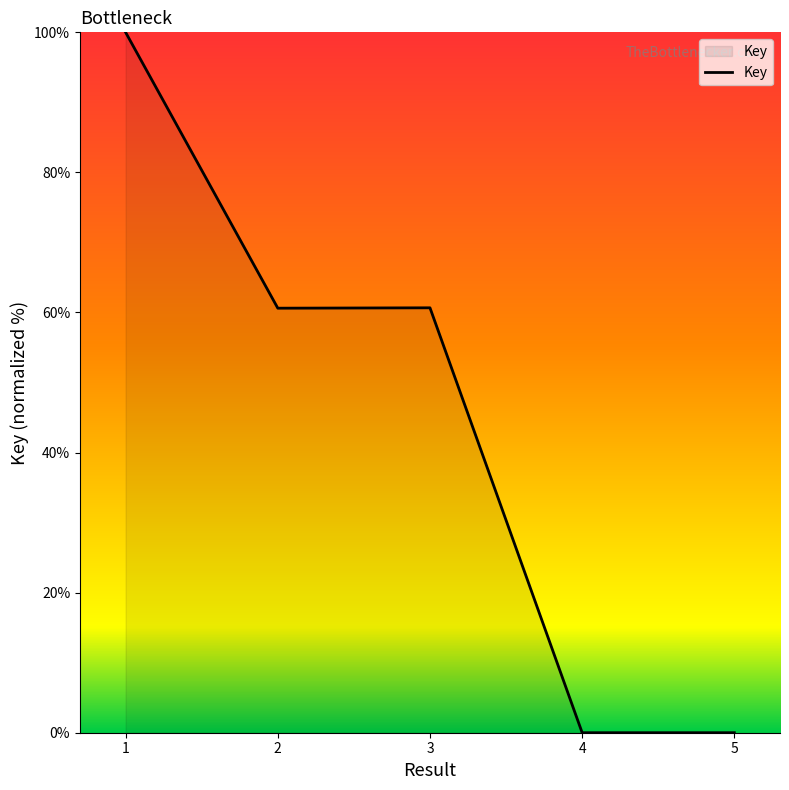

Approximately how many times larger is the value at 2 compared to 3?

1.0